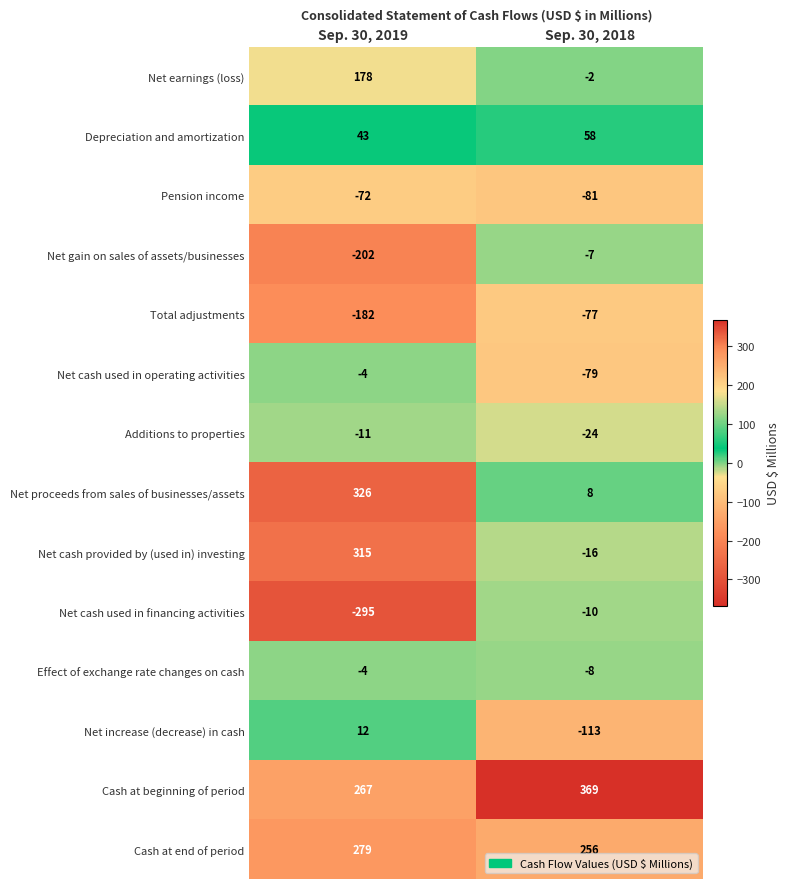

Reading left to right, transcribe all the data shown in this chart.

Net earnings (loss): Sep. 30, 2019=178	Sep. 30, 2018=-2
Depreciation and amortization: Sep. 30, 2019=43	Sep. 30, 2018=58
Pension income: Sep. 30, 2019=-72	Sep. 30, 2018=-81
Net gain on sales of assets/businesses: Sep. 30, 2019=-202	Sep. 30, 2018=-7
Total adjustments: Sep. 30, 2019=-182	Sep. 30, 2018=-77
Net cash used in operating activities: Sep. 30, 2019=-4	Sep. 30, 2018=-79
Additions to properties: Sep. 30, 2019=-11	Sep. 30, 2018=-24
Net proceeds from sales of businesses/assets: Sep. 30, 2019=326	Sep. 30, 2018=8
Net cash provided by (used in) investing: Sep. 30, 2019=315	Sep. 30, 2018=-16
Net cash used in financing activities: Sep. 30, 2019=-295	Sep. 30, 2018=-10
Effect of exchange rate changes on cash: Sep. 30, 2019=-4	Sep. 30, 2018=-8
Net increase (decrease) in cash: Sep. 30, 2019=12	Sep. 30, 2018=-113
Cash at beginning of period: Sep. 30, 2019=267	Sep. 30, 2018=369
Cash at end of period: Sep. 30, 2019=279	Sep. 30, 2018=256